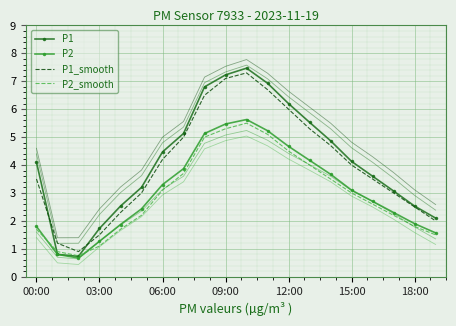

Where does the P2 series first go above 3?

06:00